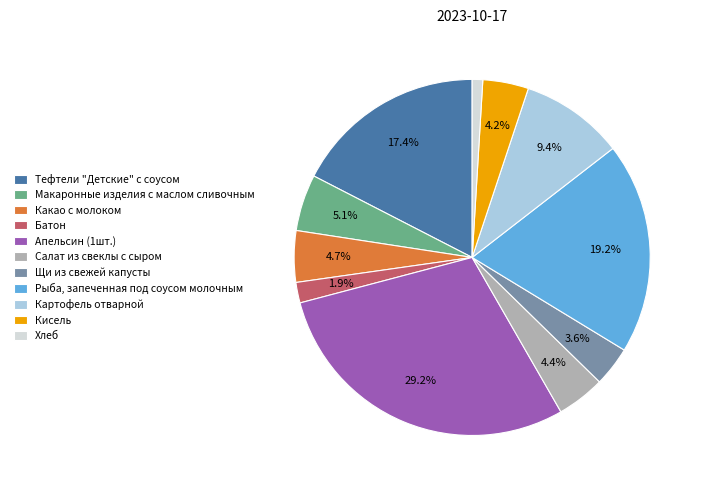

Combined, do Батон and Картофель отварной account for over 50%?

No